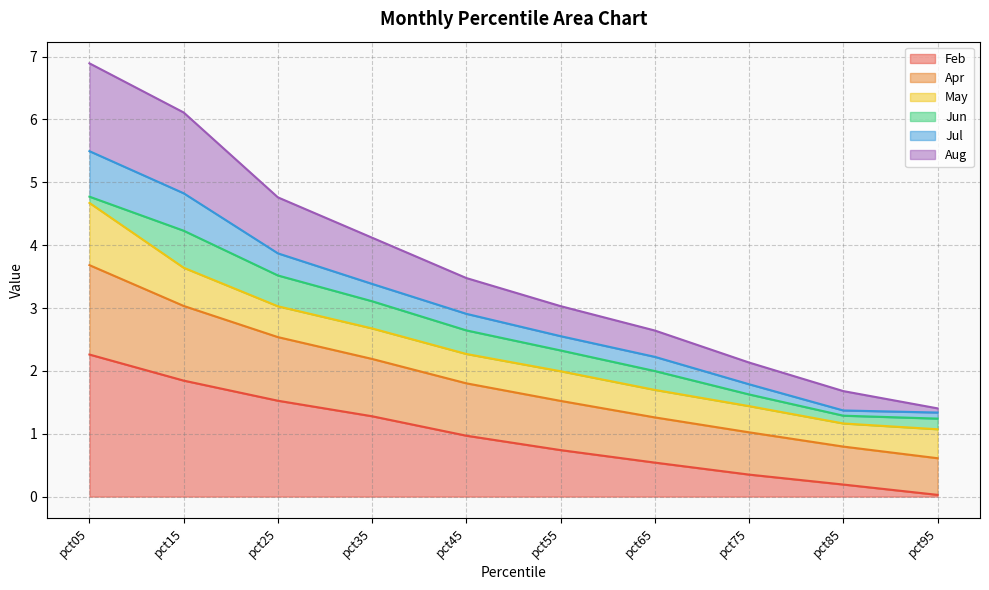

At which label does Feb reach its minimum?

pct95